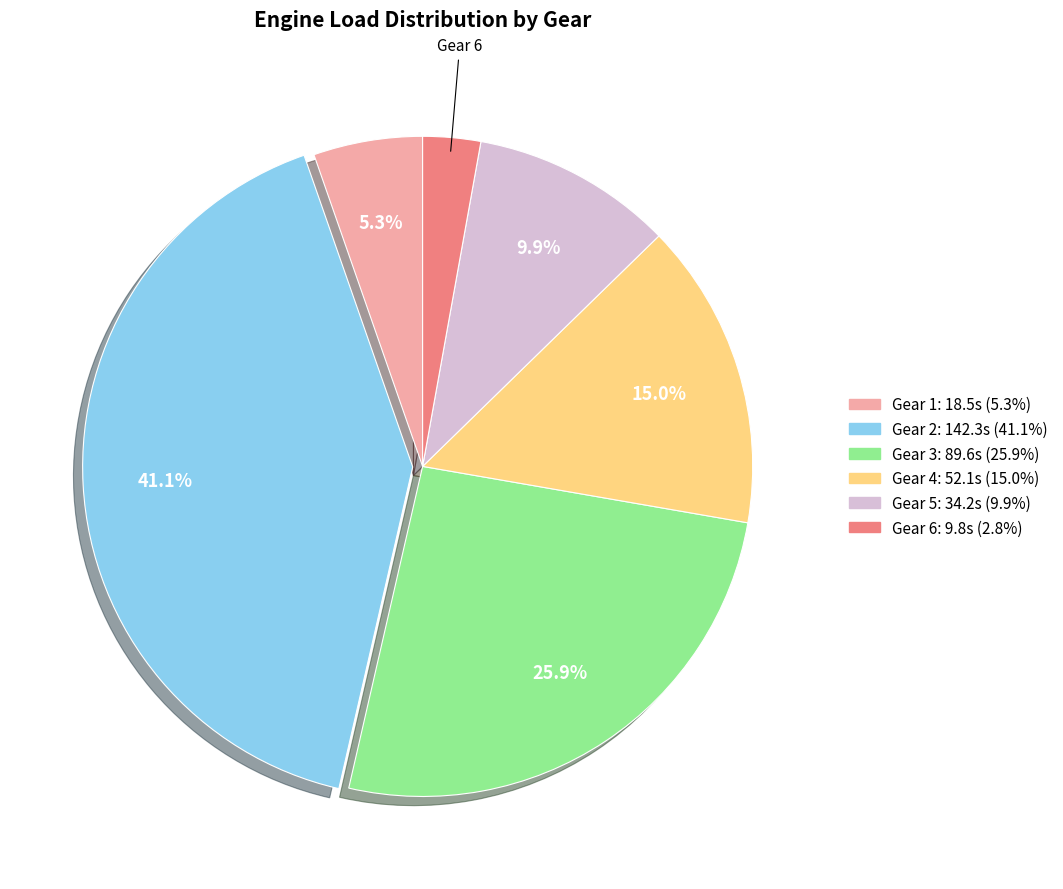

Is it true that Gear 2 is 27% of the pie?

False